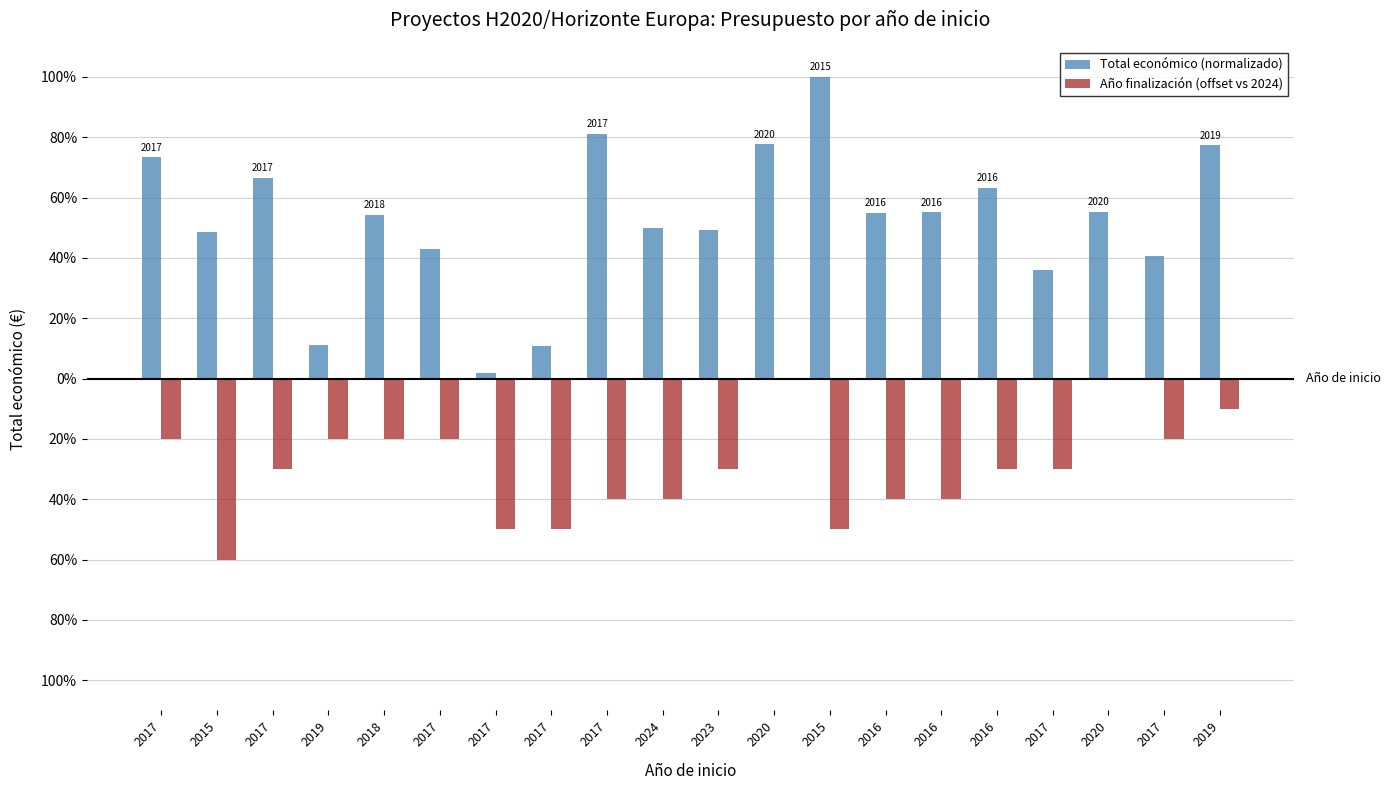

What are all the series names shown in the legend?

Total económico (normalizado), Año finalización (offset vs 2024)